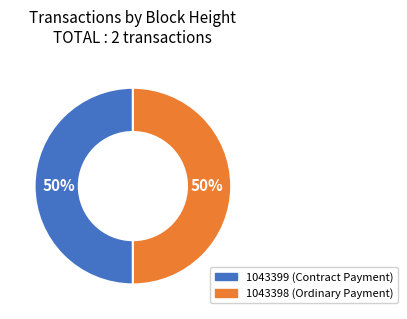

True or false: 1043398 (Ordinary Payment) accounts for 50% of the total.

True